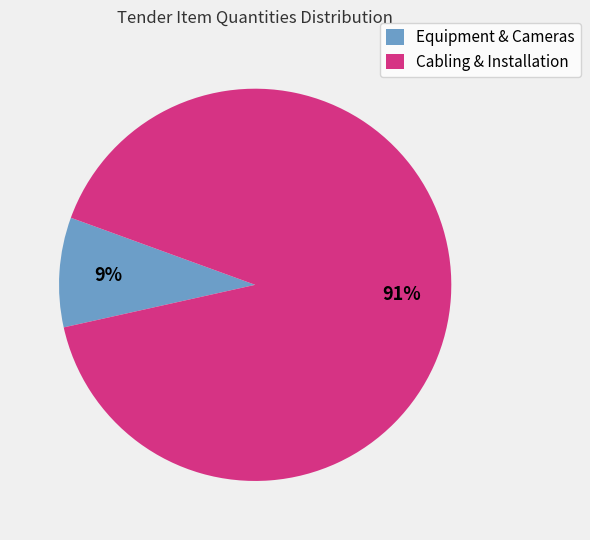

Which category accounts for the majority?

Cabling & Installation